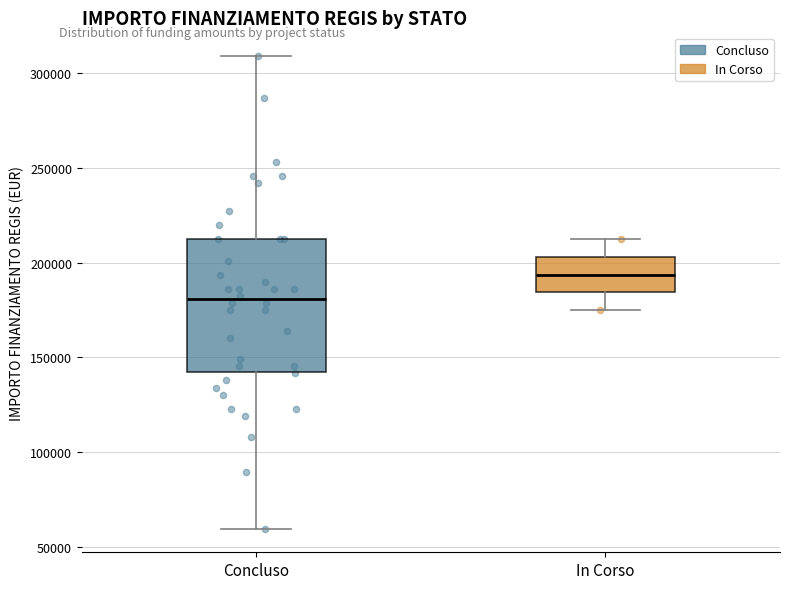

Which box has the highest median line?

In Corso